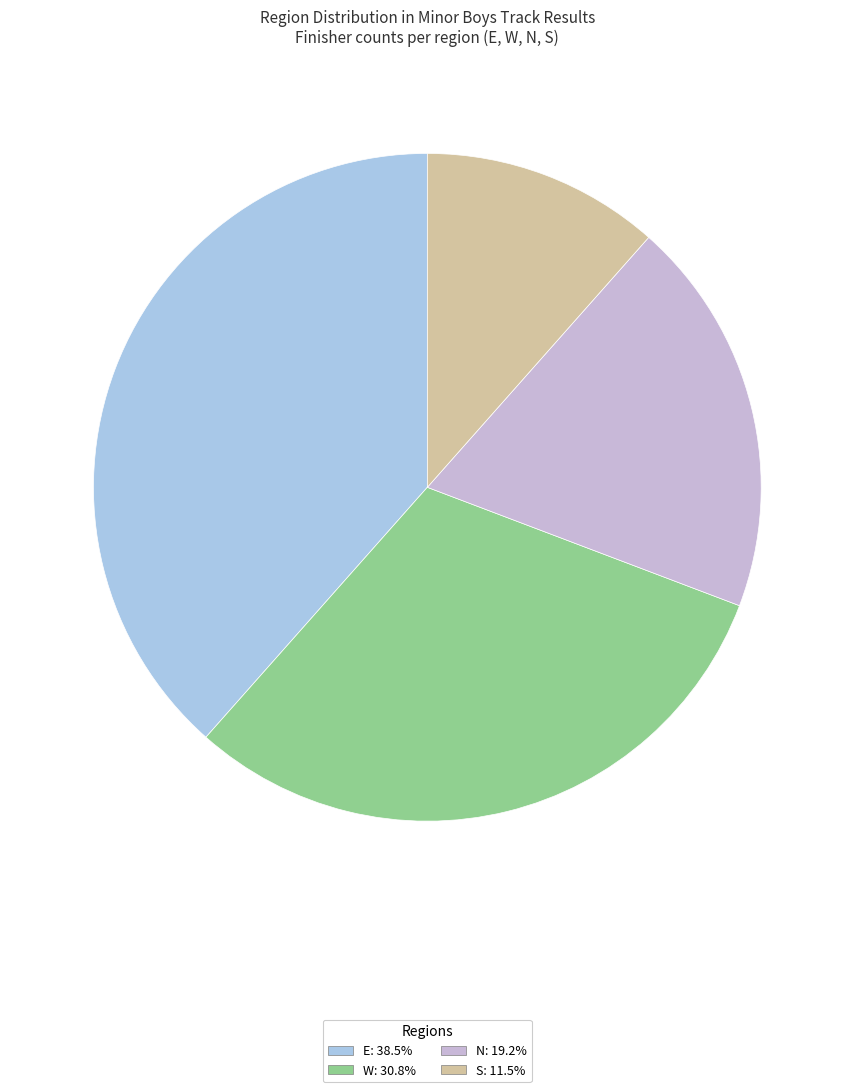

Is there a majority slice in this chart?

No